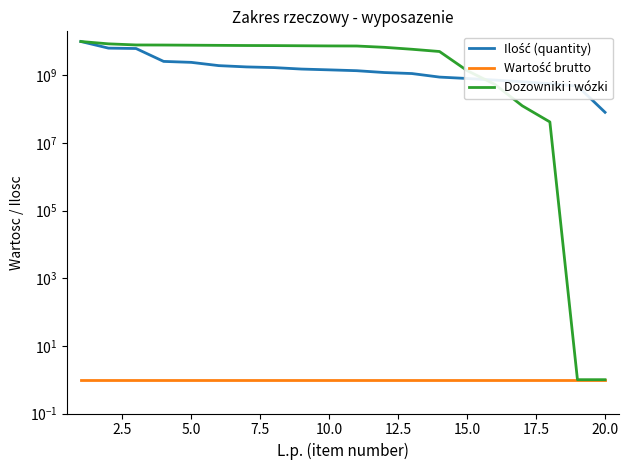

True or false: Ilość (quantity) has more than 2 interior local peaks.

False